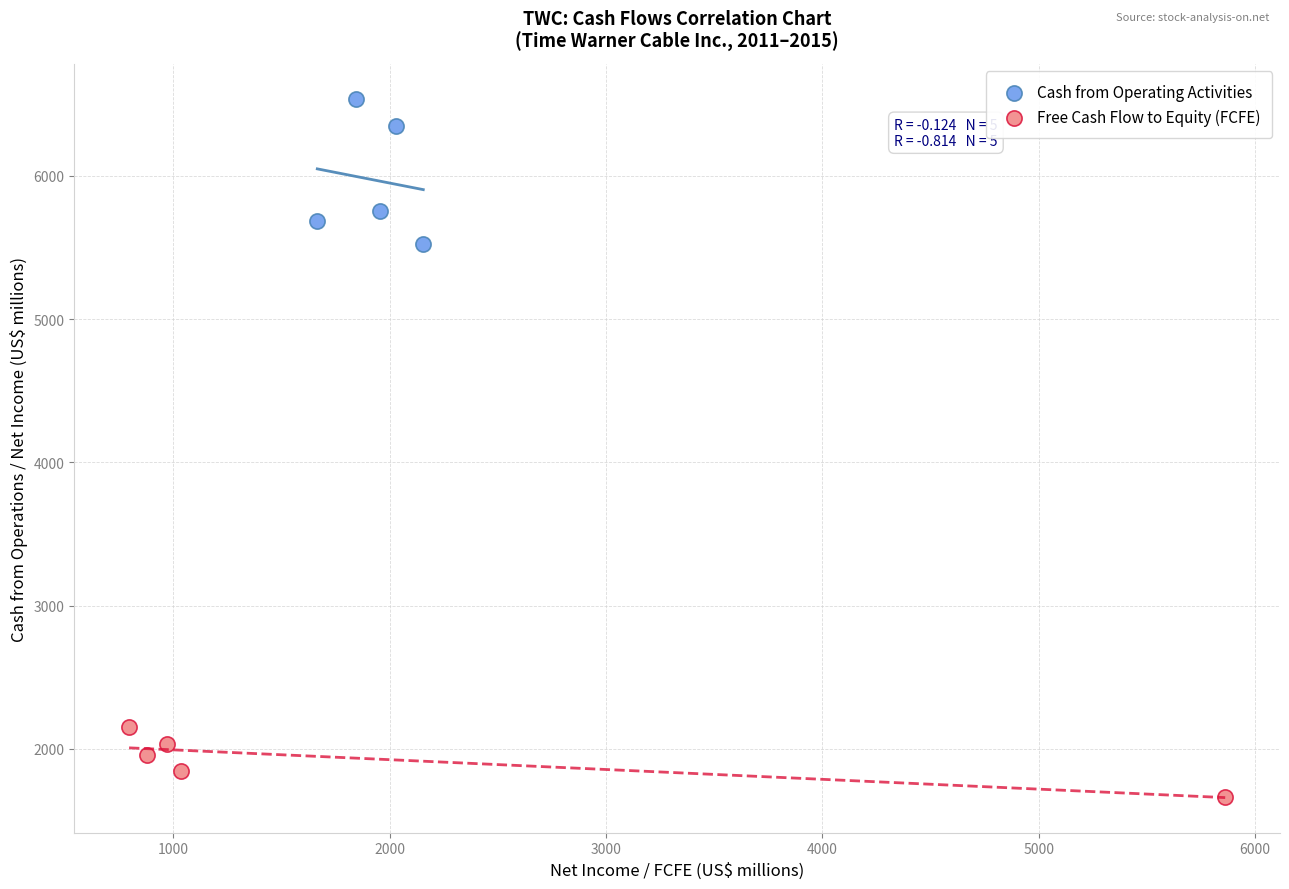

Which series has the largest Y range (max minus min)?

Cash from Operating Activities